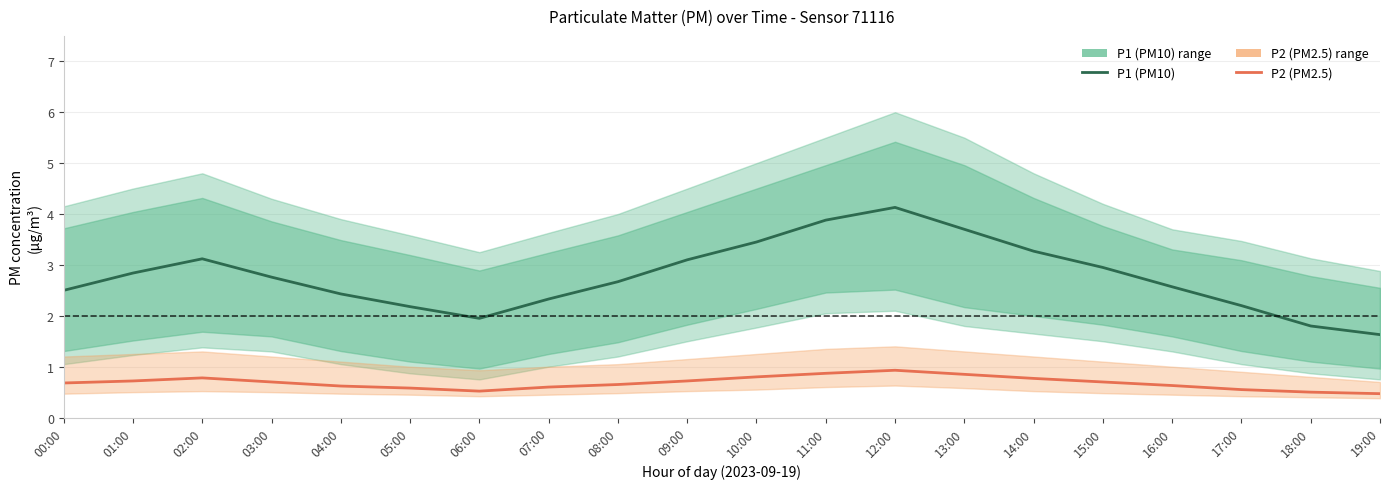

What is the difference between the maximum and minimum values in the P2 (PM2.5) series?

0.5